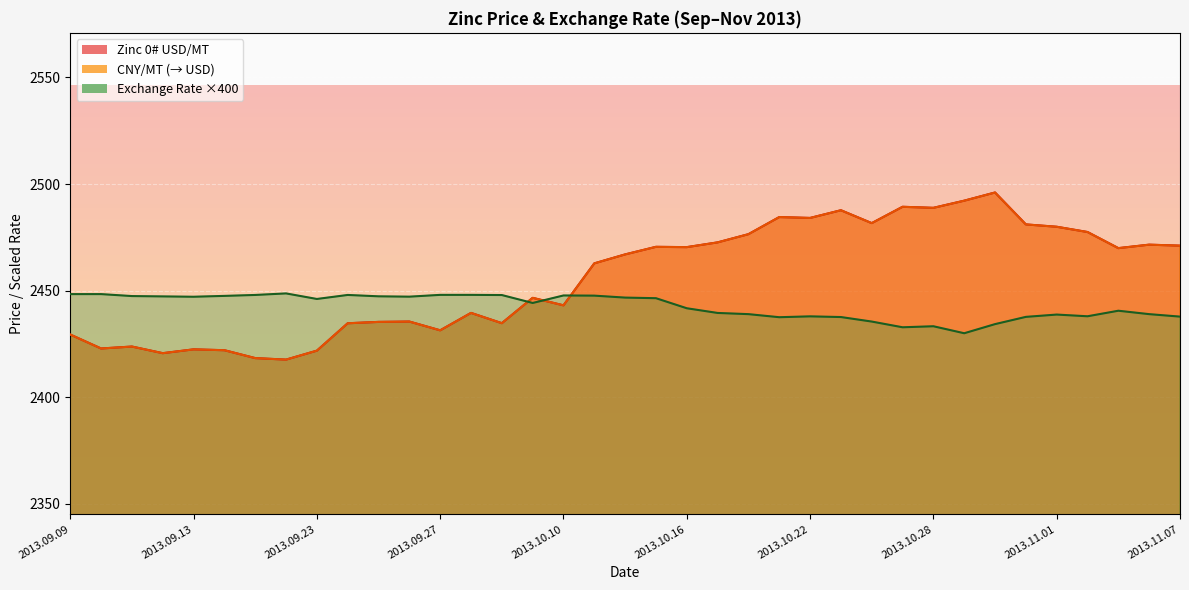

What is the average value of the Zinc 0# USD/MT series?

2456.1